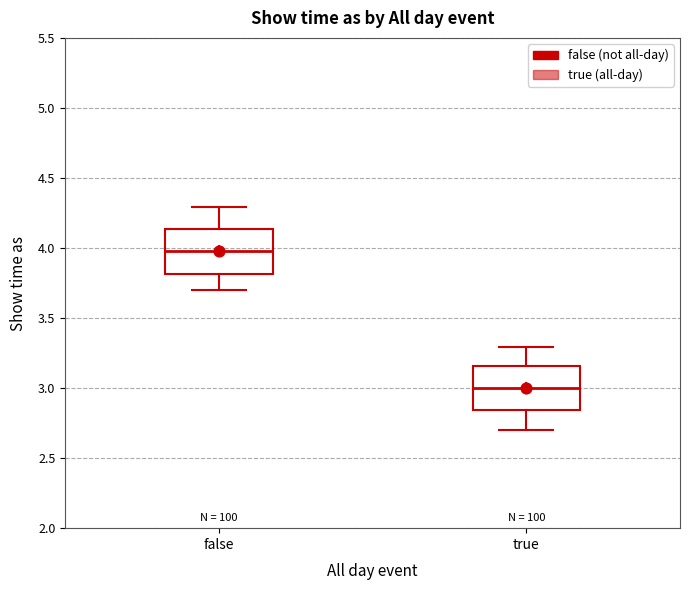

Reading left to right, transcribe this box plot: for each box, give where its median line is, the range the box spans, and where its two whiskers end, as read against the y-axis. The values are not printed on the chart, so give them approximately, as read against the axis.

false: median 4.00, box 3.80 to 4.15, whiskers 3.70 to 4.30
true: median 3.00, box 2.85 to 3.15, whiskers 2.70 to 3.30